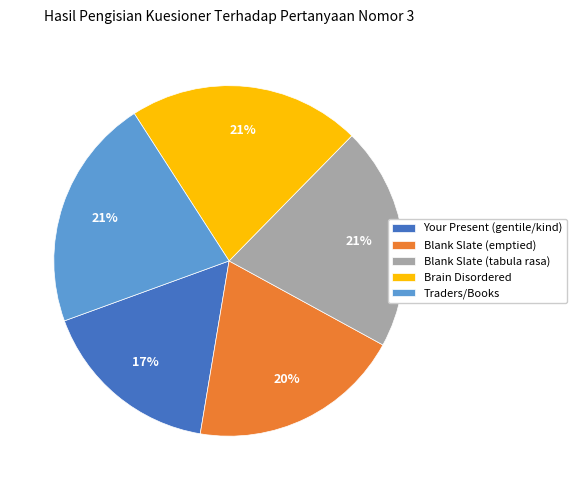

To the nearest percent, what portion does Your Present (gentile/kind) represent?

17%